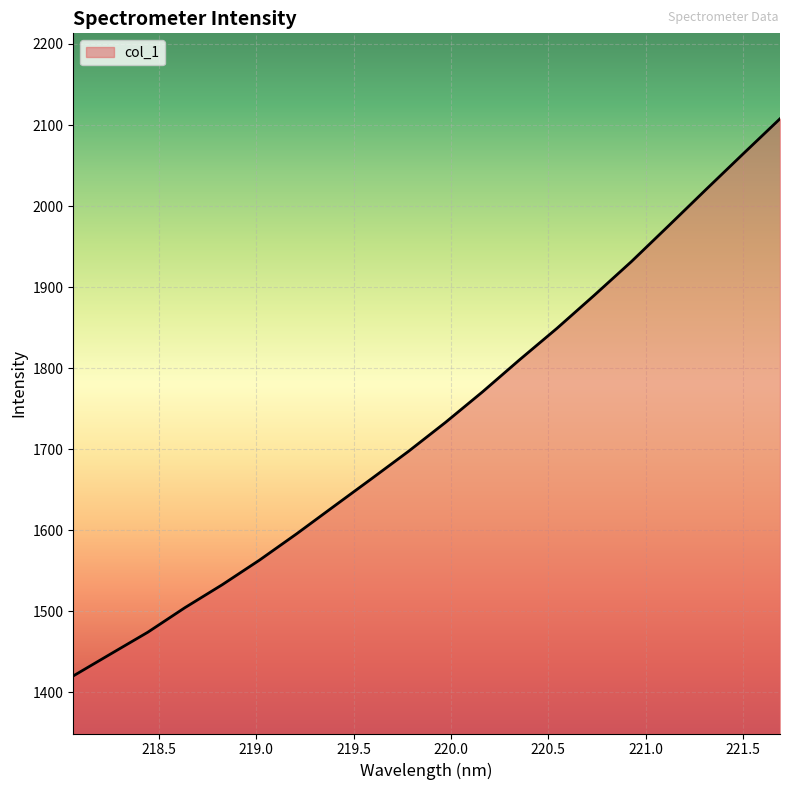

What is the smallest value displayed?

1420.4